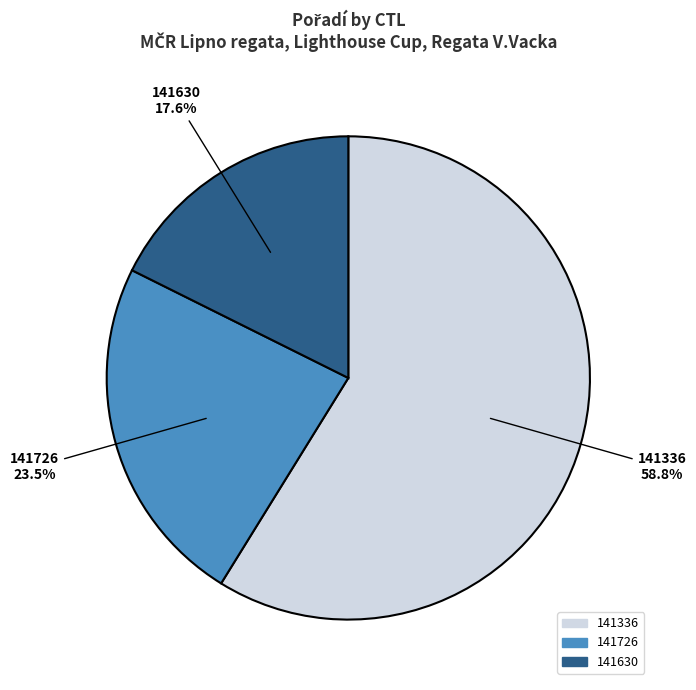

Is the sum of 141726 and 141336 greater than half?

Yes